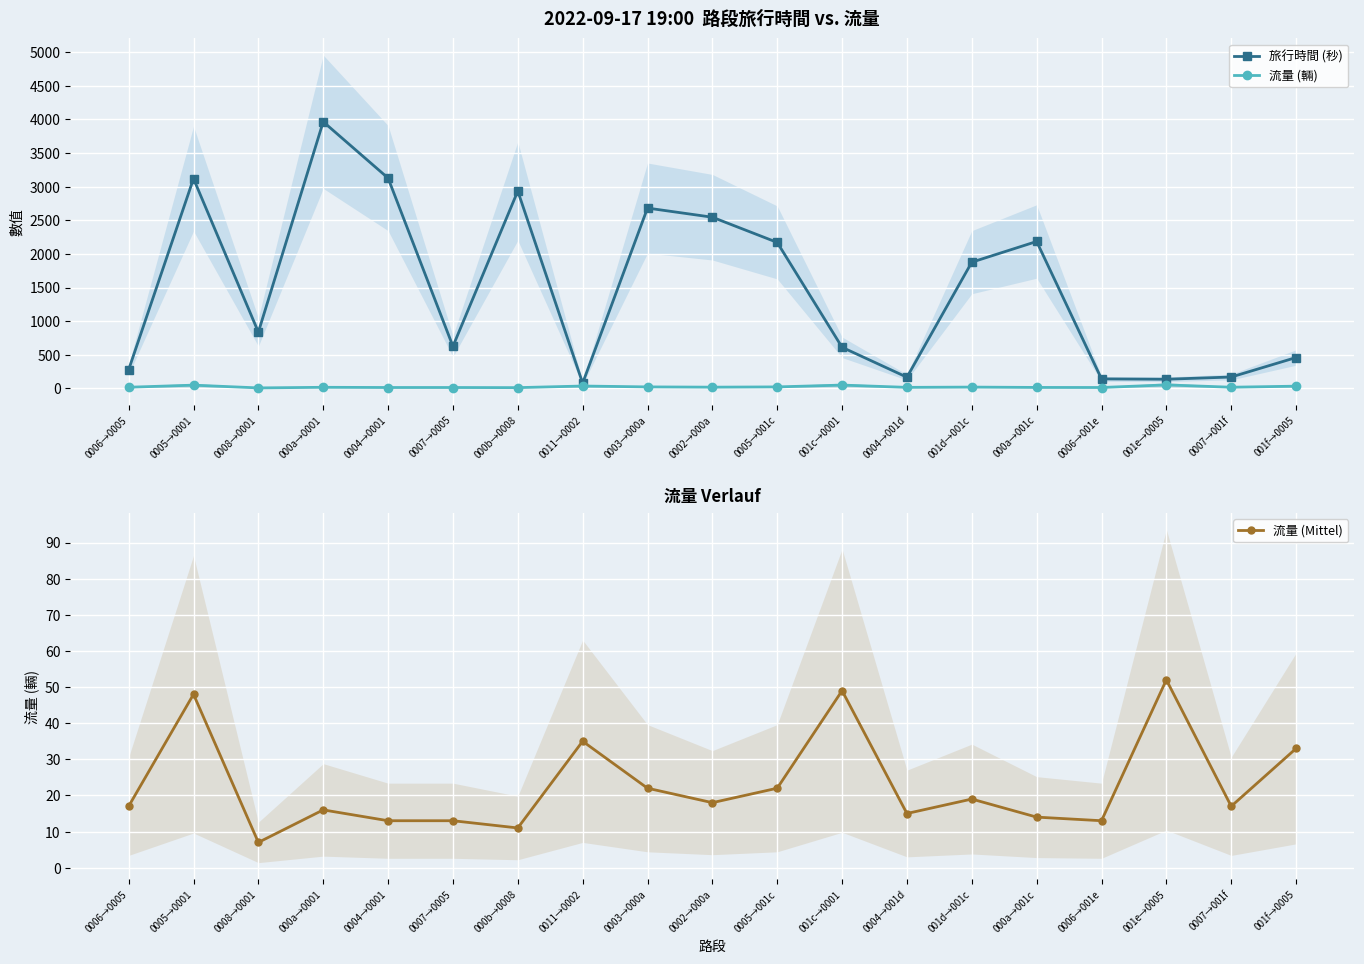

Between 0006→0005 and 0007→001f, which series saw the biggest shift?

旅行時間 (秒)